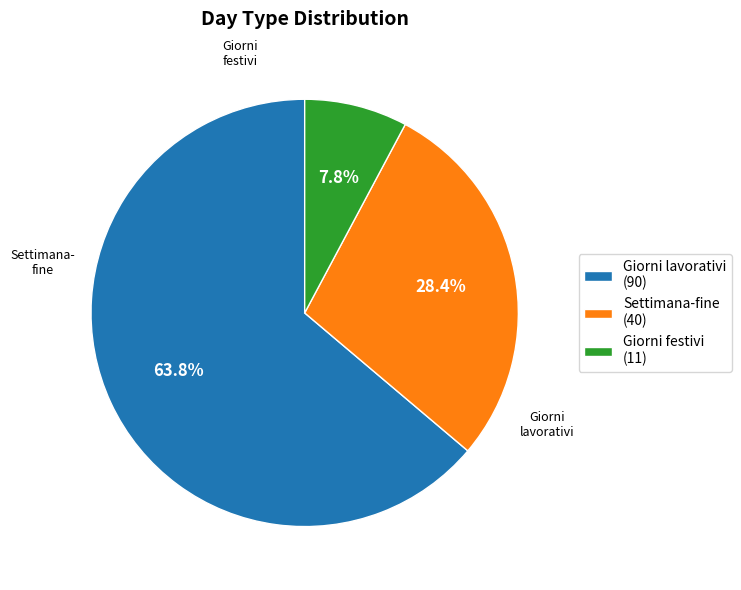

Rank the categories by value from highest to lowest.

Giorni lavorativi (90), Settimana-fine (40), Giorni festivi (11)